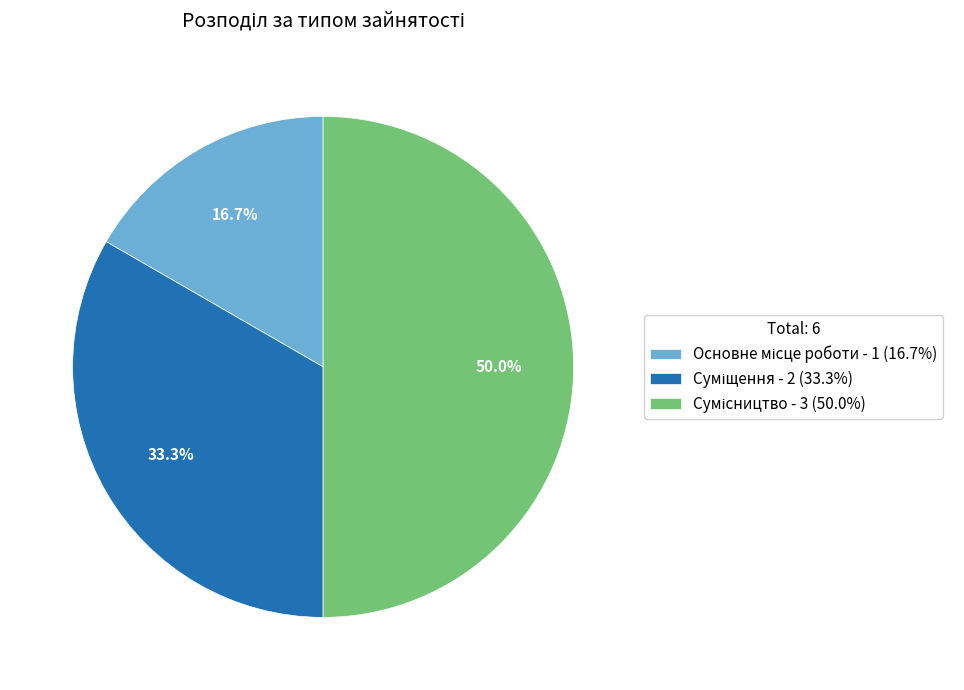

What is the ratio of the value at Сумісництво to the value at Суміщення?

1.5